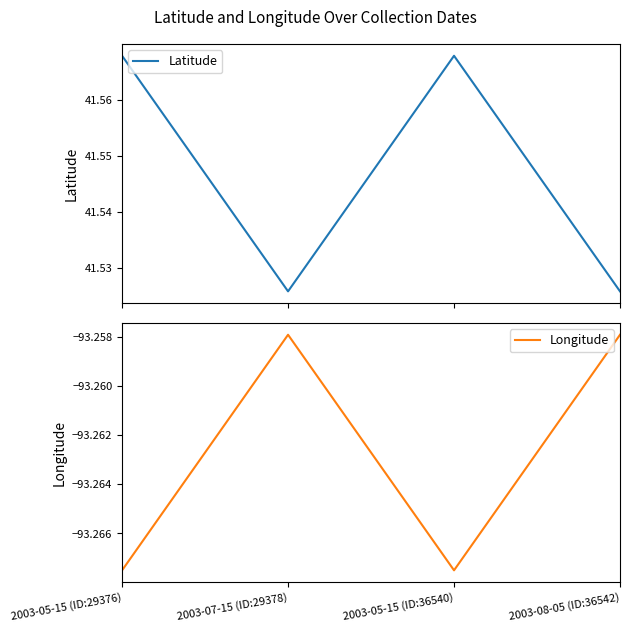

What value does the Latitude series have at 2003-05-15 (ID:29376)?

41.6